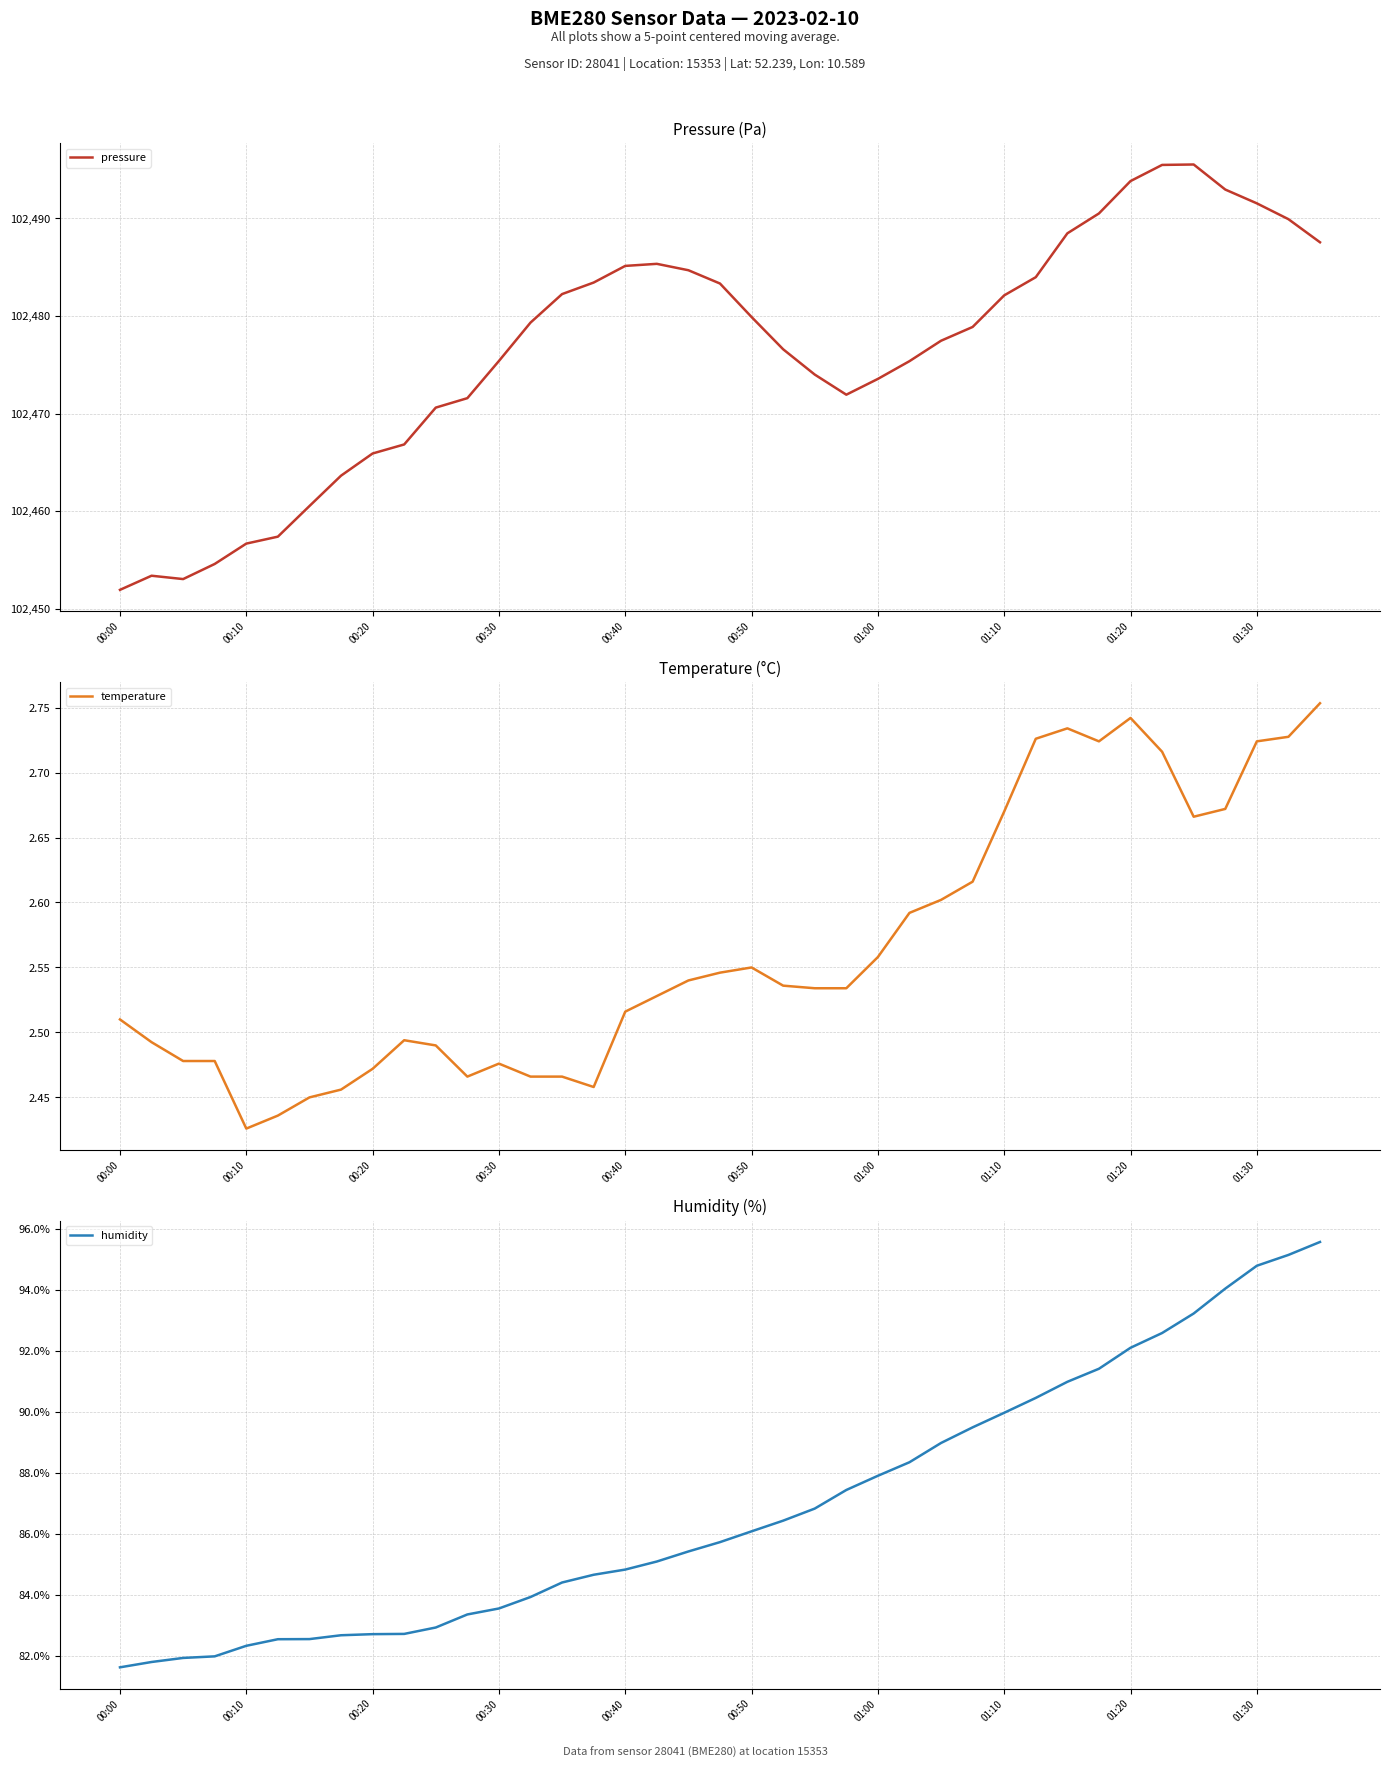

How many lines are shown in the chart?

3